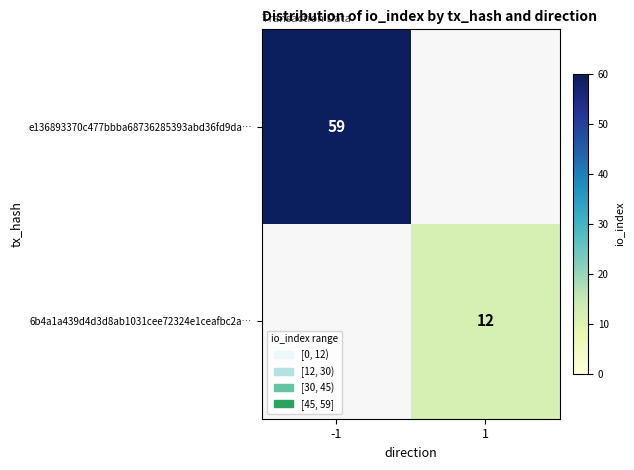

Is it true that 6b4a1a439d4d3d8ab1031cee72324e1ceafbc2a… equals 12 at 1?

True